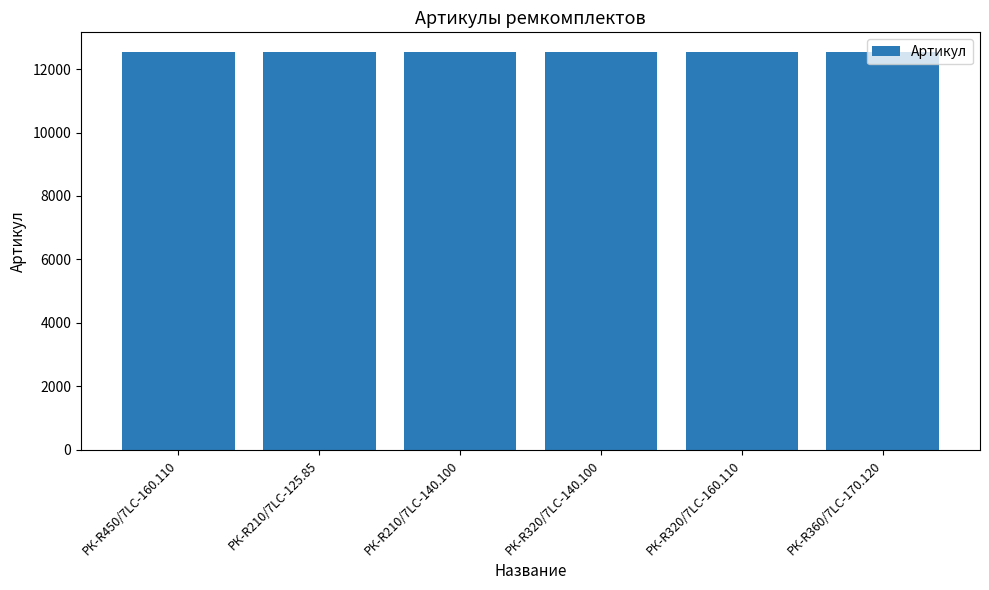

What is the smallest value displayed?

12527